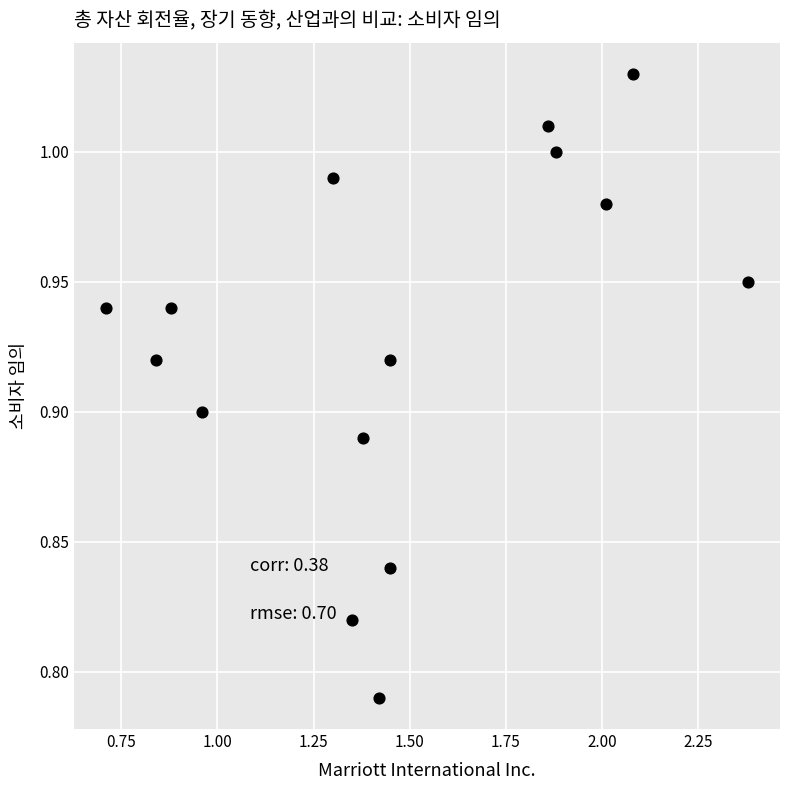

What is the range of X values (max minus min)?

1.7